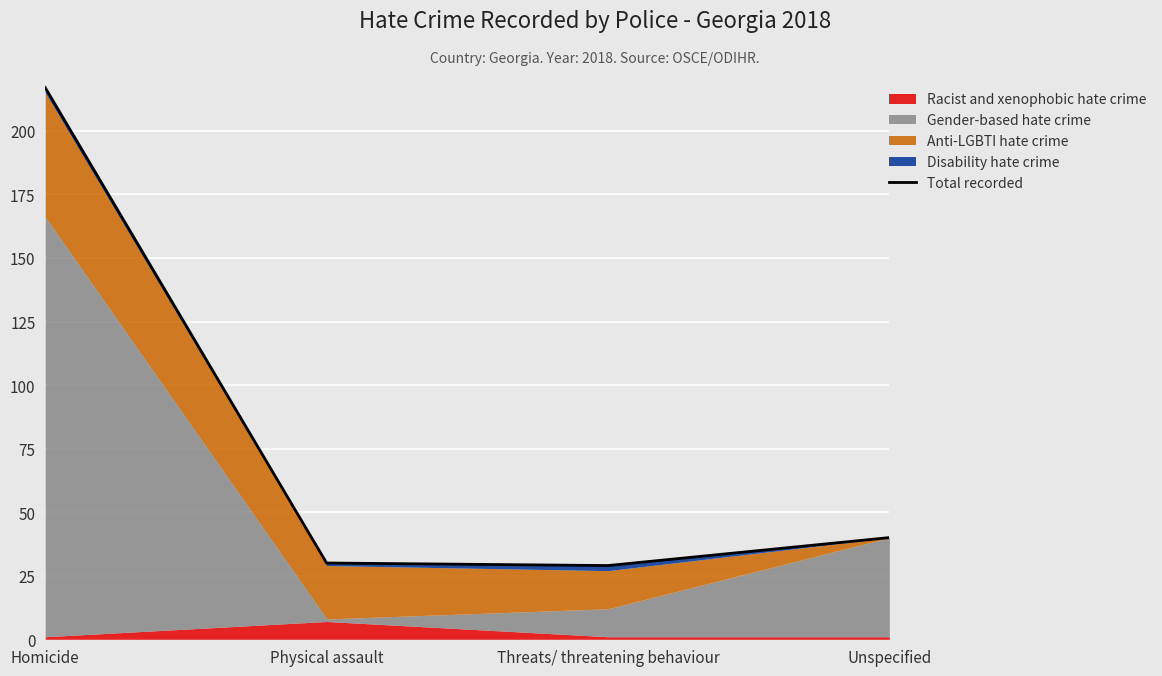

What position from the right is Unspecified?

1